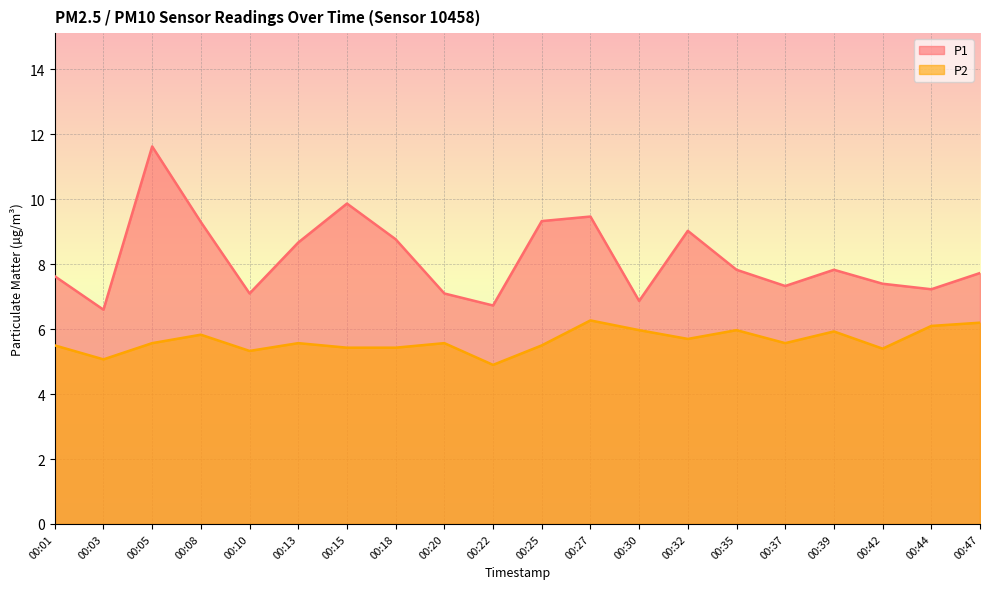

At how many categories does at least one series exceed 10?

1